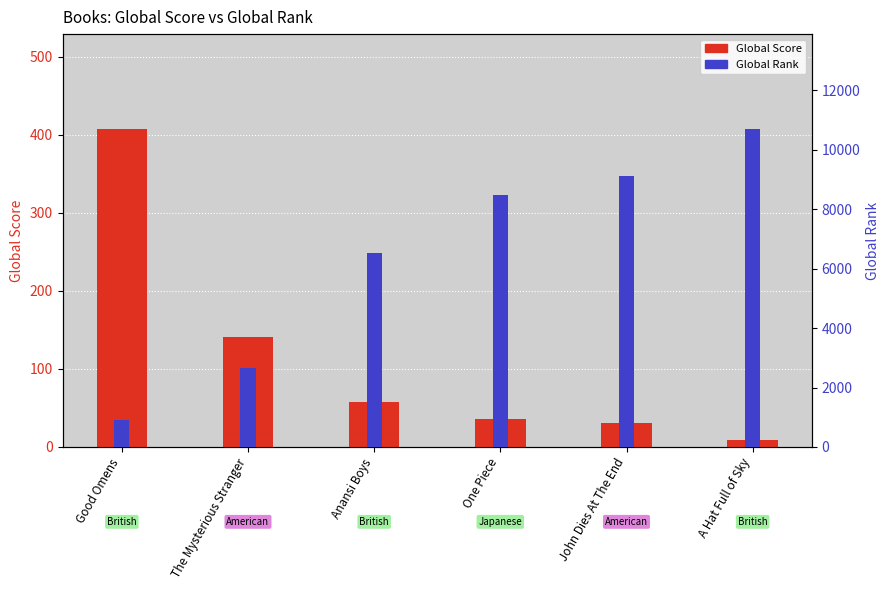

Does the chart contain stacked bars?

No